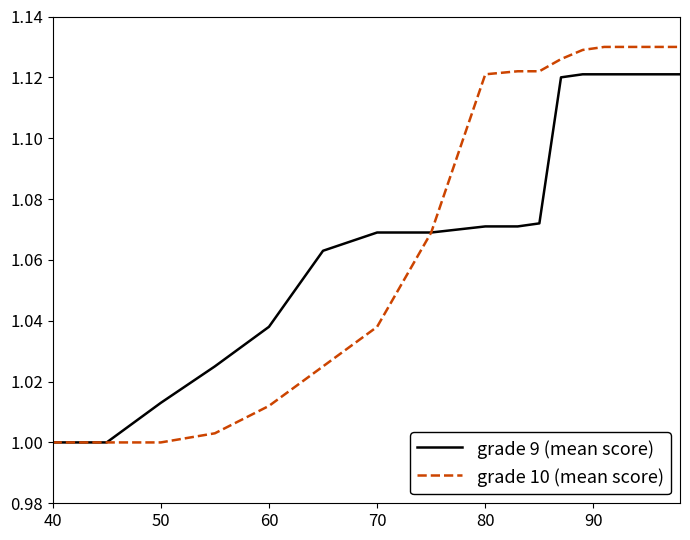

Which series has the largest range (max minus min)?

grade 10 (mean score)